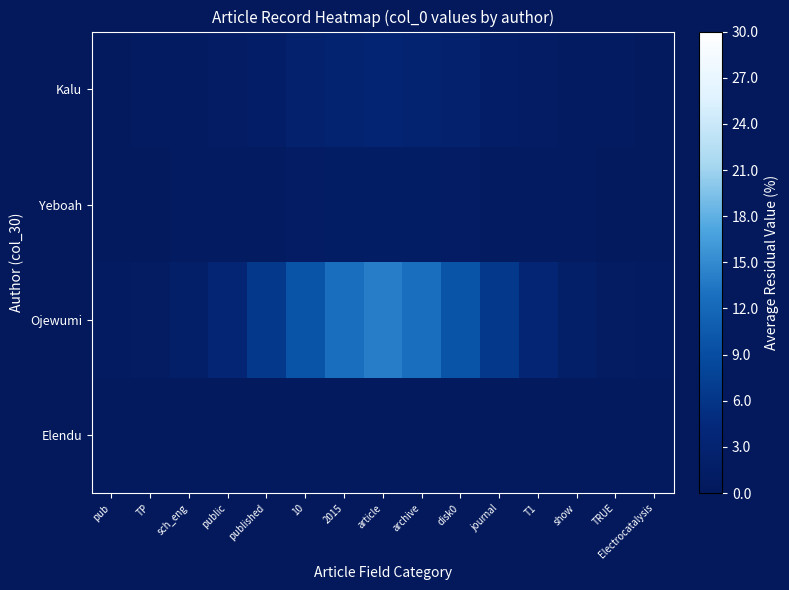

Reading left to right, what are all the values shown in this chart?

Elendu: pub=0.5	TP=0.5	sch_eng=0.5	public=0.5	published=0.5	10=0.5	2015=0.5	article=0.6	archive=0.5	disk0=0.5	journal=0.5	T1=0.5	show=0.5	TRUE=0.5	Electrocatalysis=0.5
Ojewumi: pub=0.6	TP=1.0	sch_eng=1.9	public=3.6	published=6.4	10=9.8	2015=12.8	article=14.0	archive=12.8	disk0=9.8	journal=6.4	T1=3.6	show=1.9	TRUE=1.0	Electrocatalysis=0.6
Yeboah: pub=0.5	TP=0.5	sch_eng=0.6	public=0.7	published=0.9	10=1.1	2015=1.4	article=1.4	archive=1.4	disk0=1.1	journal=0.9	T1=0.7	show=0.6	TRUE=0.5	Electrocatalysis=0.5
Kalu: pub=0.5	TP=0.6	sch_eng=0.8	public=1.2	published=1.7	10=2.5	2015=3.1	article=3.3	archive=3.1	disk0=2.5	journal=1.7	T1=1.2	show=0.8	TRUE=0.6	Electrocatalysis=0.5